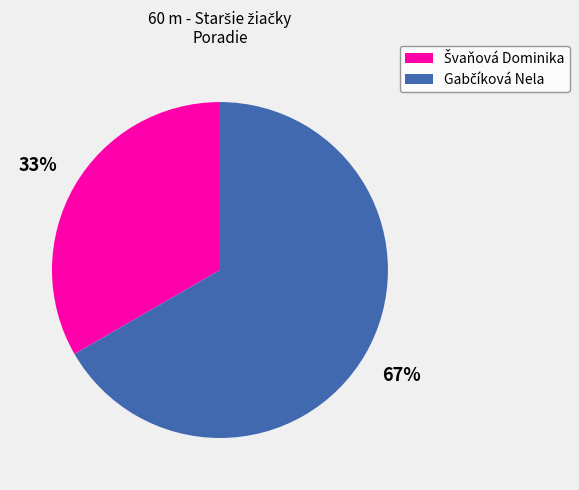

Does any single category account for the majority?

Yes